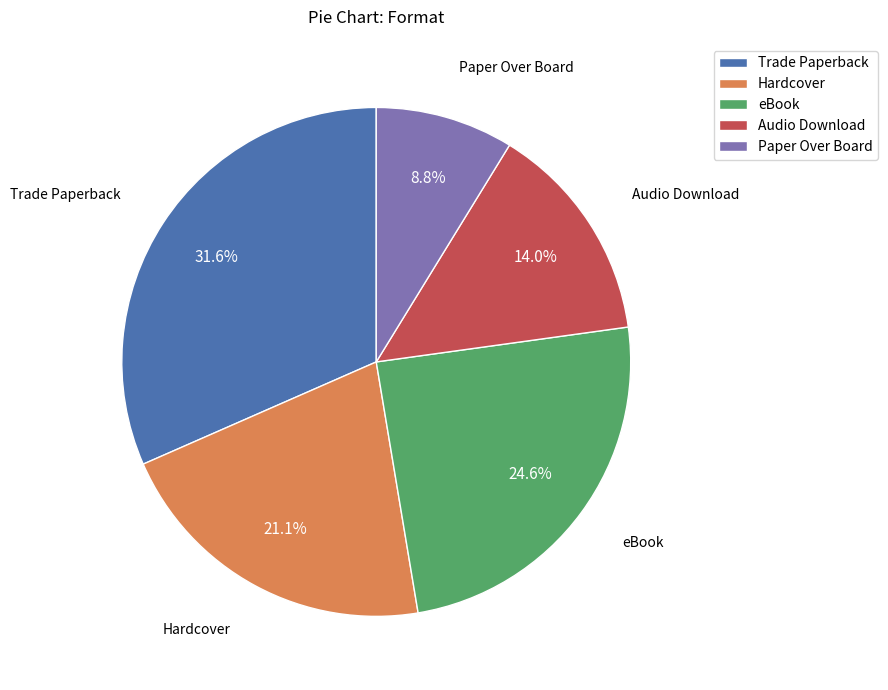

What percentage do Hardcover and Audio Download together represent?

35.1%